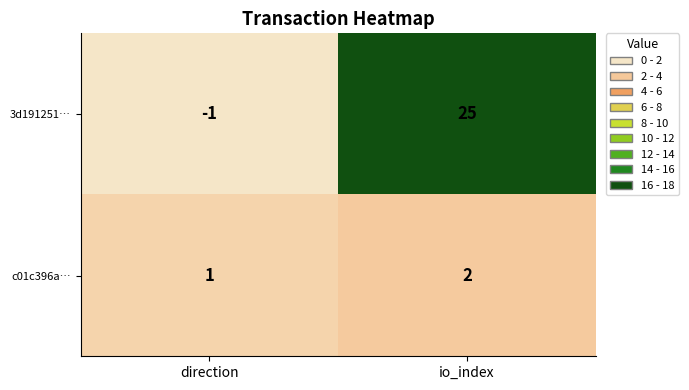

The c01c396a… series shows 2 at direction. True or false?

False